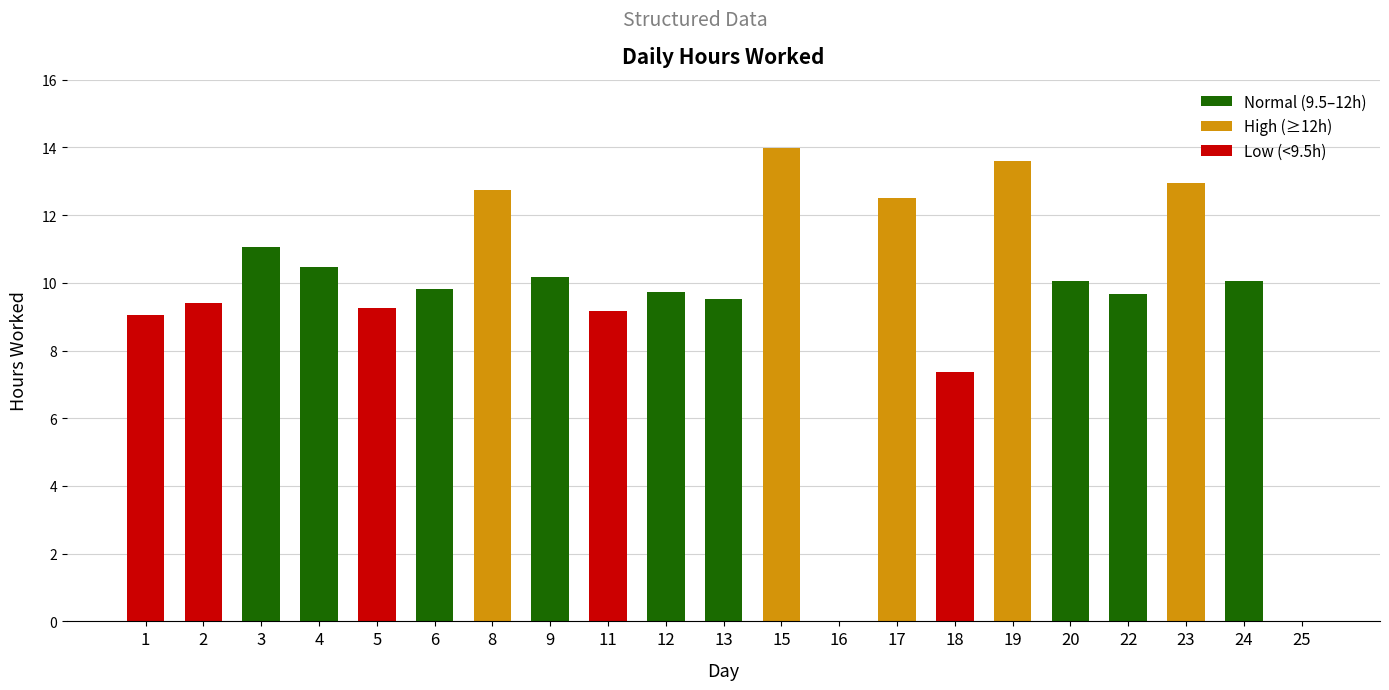

Approximately how many times larger is the value at 12 compared to 2?

1.0